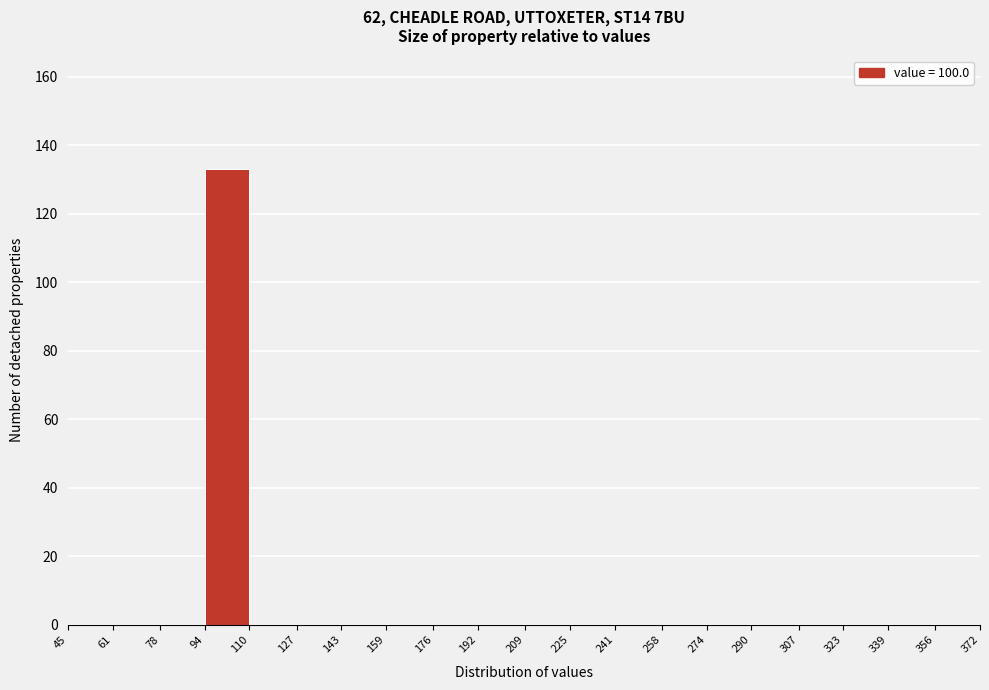

Reading left to right, transcribe this chart: for each bar, give the range it covers on the x-axis and its height. The values are not printed on the chart, so give them approximately, as read against the axis.

45 to 61: 0
61 to 78: 0
78 to 94: 0
94 to 110: 134
110 to 127: 0
127 to 143: 0
143 to 159: 0
159 to 176: 0
176 to 192: 0
192 to 209: 0
209 to 225: 0
225 to 241: 0
241 to 258: 0
258 to 274: 0
274 to 290: 0
290 to 307: 0
307 to 323: 0
323 to 339: 0
339 to 356: 0
356 to 372: 0